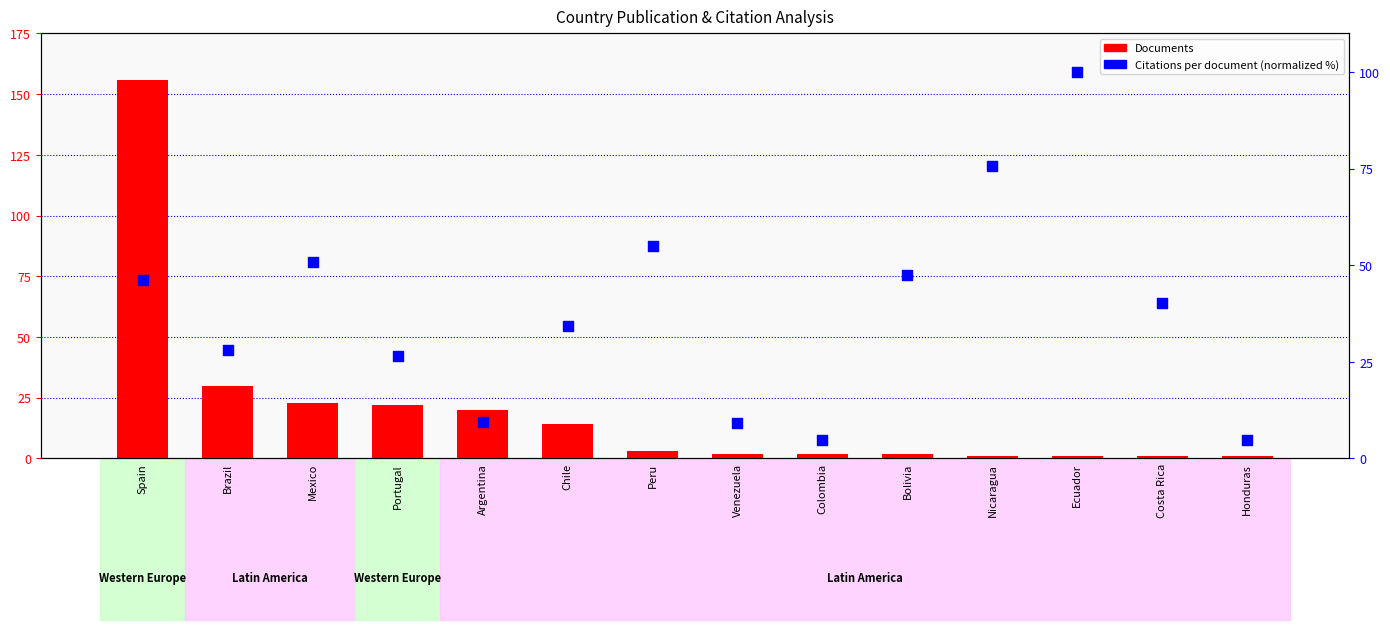

Which series has the widest spread of Y values?

Documents